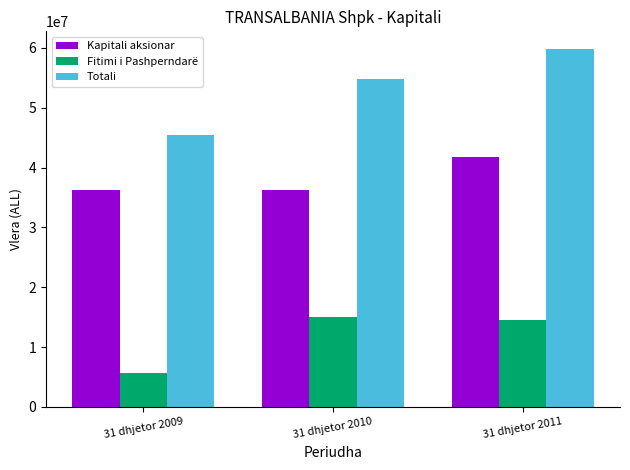

What is the sum of the Totali values at 31 dhjetor 2011 and 31 dhjetor 2010?

114507887.9